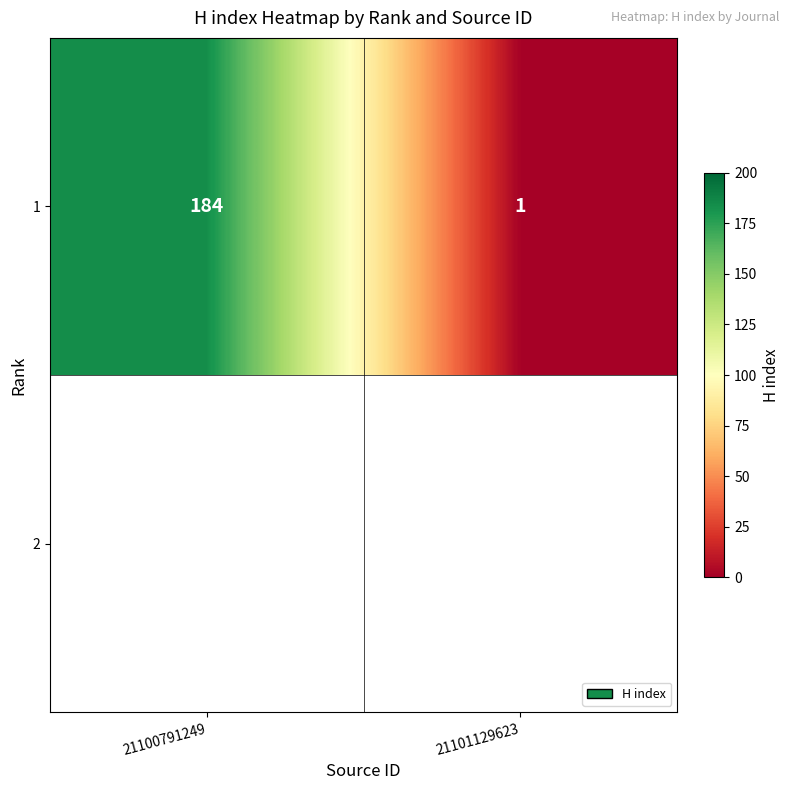

Is it true that the value at 21100791249 is 303?

False